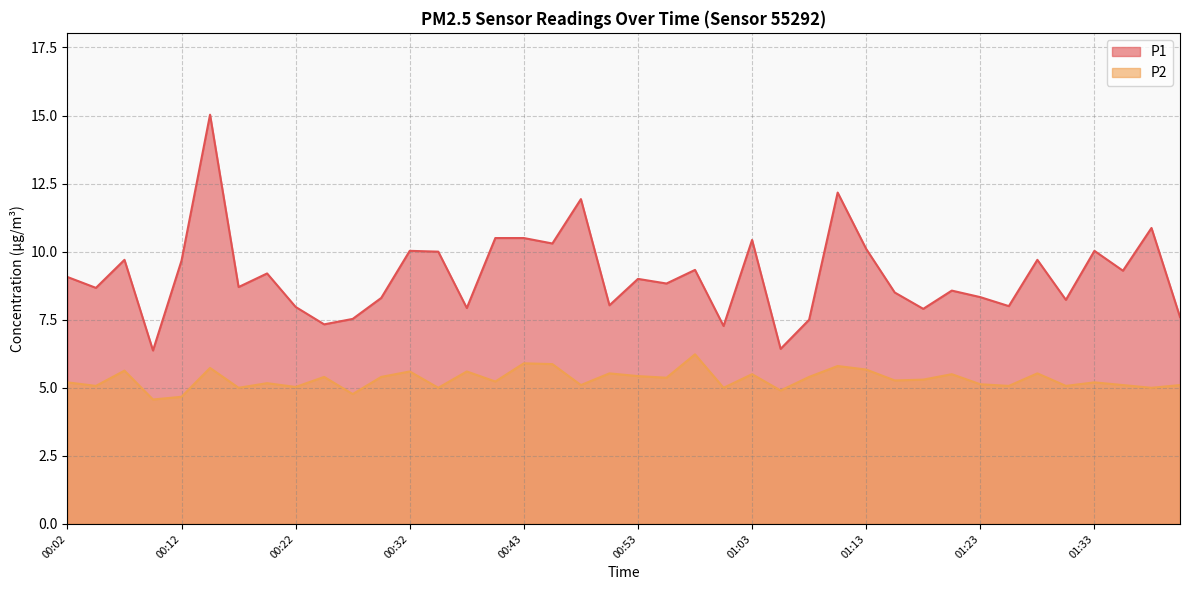

Reading left to right, extract all data points from this chart.

P1: 00:02=9.1	00:05=8.7	00:07=9.7	00:10=6.4	00:12=9.7	00:15=15.0	00:17=8.7	00:19=9.2	00:22=8.0	00:25=7.3	00:27=7.5	00:30=8.3	00:32=10.0	00:35=10.0	00:37=7.9	00:40=10.5	00:43=10.5	00:45=10.3	00:48=11.9	00:50=8.0	00:53=9.0	00:55=8.8	00:58=9.3	01:00=7.3	01:03=10.4	01:05=6.4	01:08=7.5	01:10=12.2	01:13=10.1	01:15=8.5	01:18=7.9	01:20=8.6	01:23=8.3	01:25=8.0	01:28=9.7	01:31=8.2	01:33=10.0	01:36=9.3	01:38=10.9	01:41=7.6
P2: 00:02=5.2	00:05=5.1	00:07=5.6	00:10=4.6	00:12=4.7	00:15=5.7	00:17=5.0	00:19=5.2	00:22=5.0	00:25=5.4	00:27=4.8	00:30=5.4	00:32=5.6	00:35=5.0	00:37=5.6	00:40=5.2	00:43=5.9	00:45=5.9	00:48=5.1	00:50=5.5	00:53=5.4	00:55=5.4	00:58=6.2	01:00=5.0	01:03=5.5	01:05=4.9	01:08=5.4	01:10=5.8	01:13=5.7	01:15=5.3	01:18=5.3	01:20=5.5	01:23=5.1	01:25=5.1	01:28=5.5	01:31=5.1	01:33=5.2	01:36=5.1	01:38=5.0	01:41=5.1